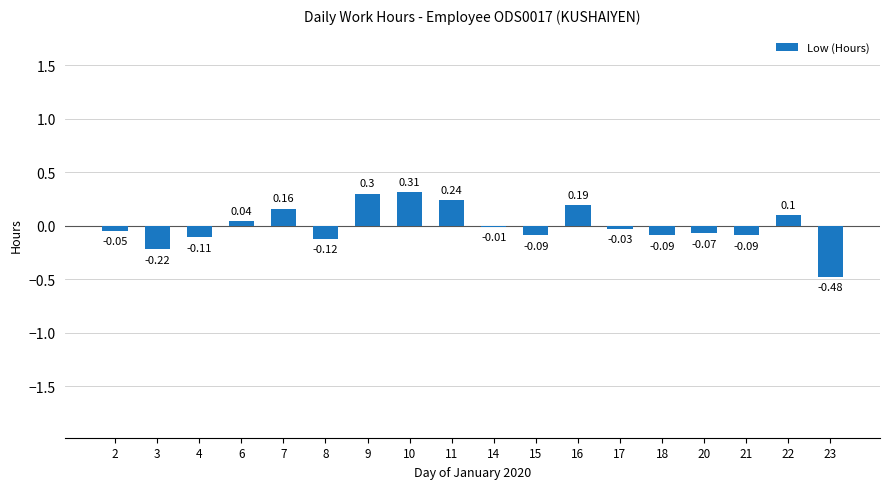

What is the change in value from 4 to 16?

+0.3